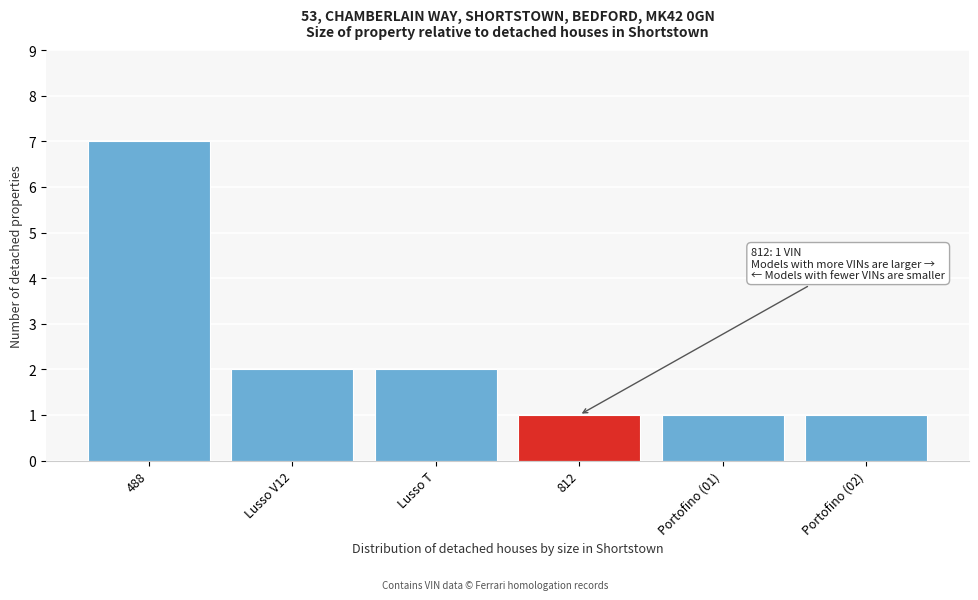

Reading left to right, list all the values displayed in this chart.

488=7	Lusso V12=2	Lusso T=2	812=1	Portofino (01)=1	Portofino (02)=1